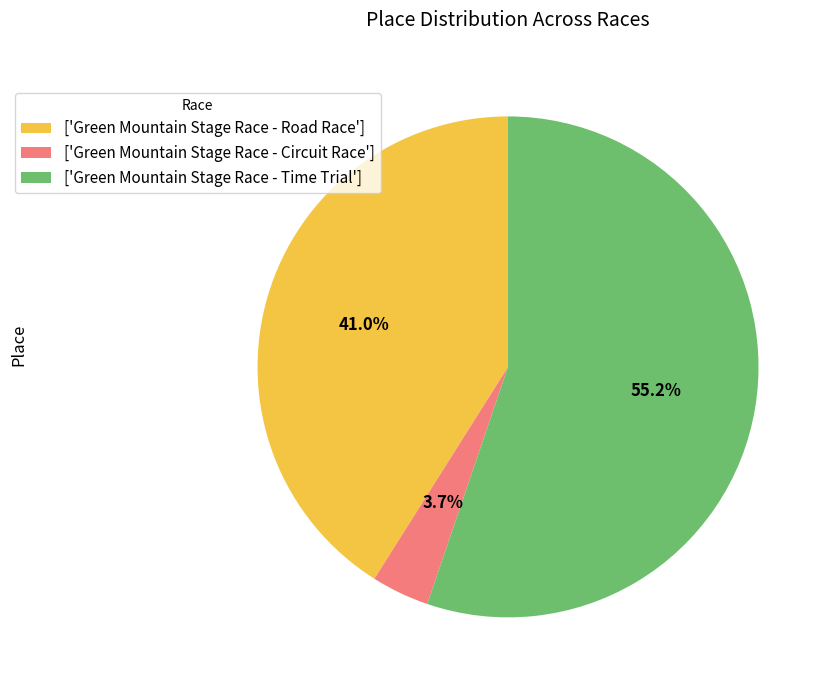

Is there any slice that represents more than half of the pie?

Yes